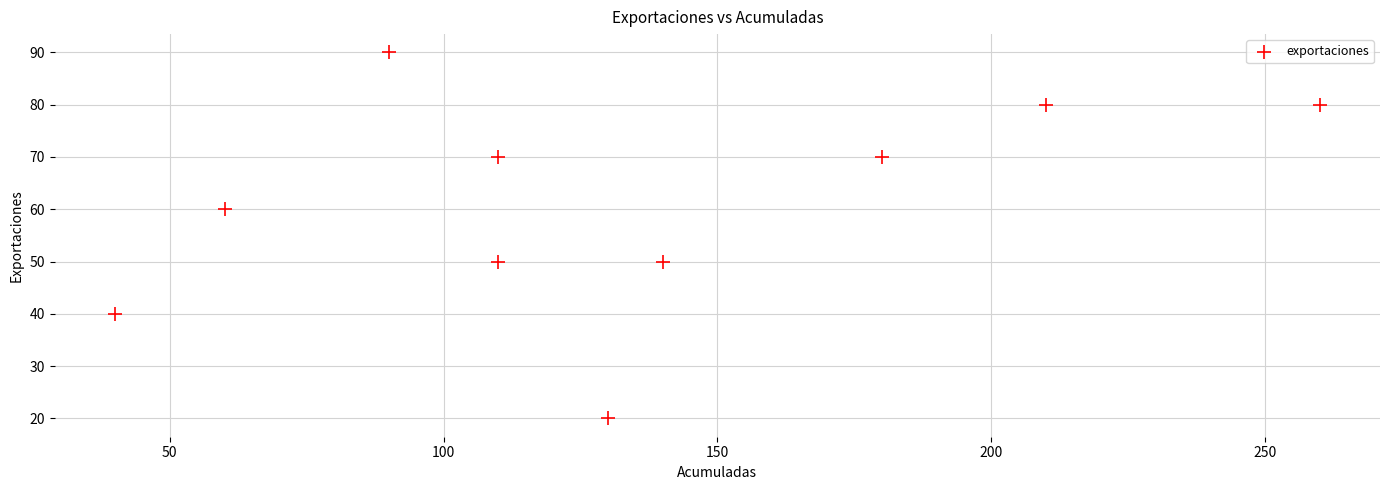

What is the average X value?

133